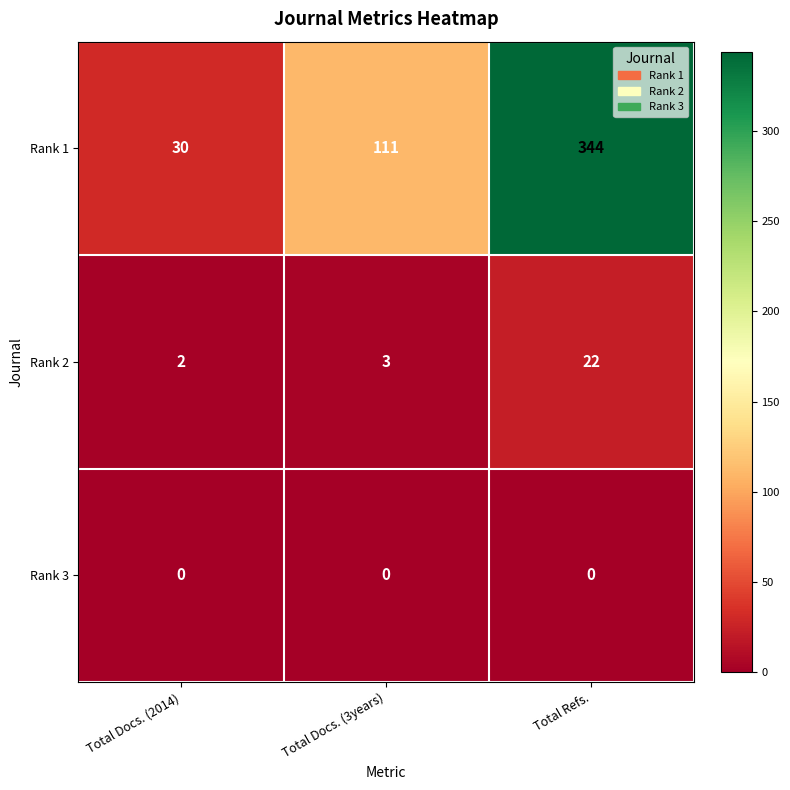

What is the difference between the second highest and minimum values in the Rank 1 series?

81